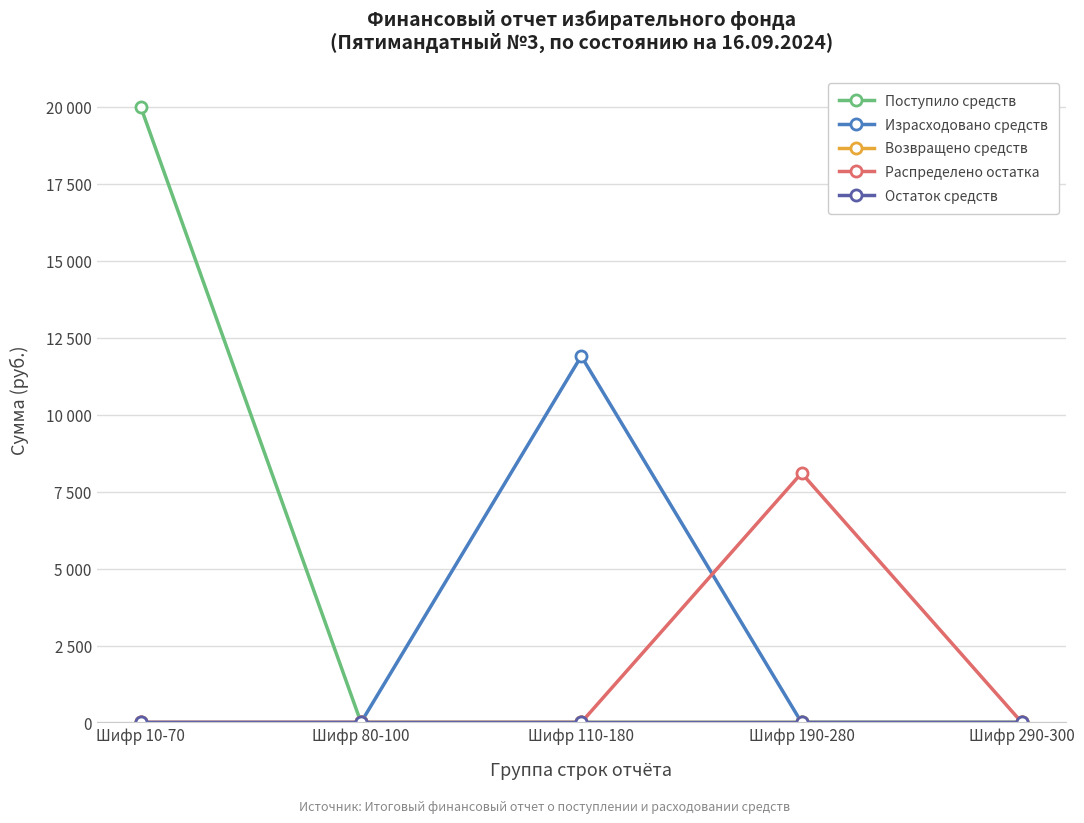

What is the label of the 5th point from the right?

Шифр 10-70